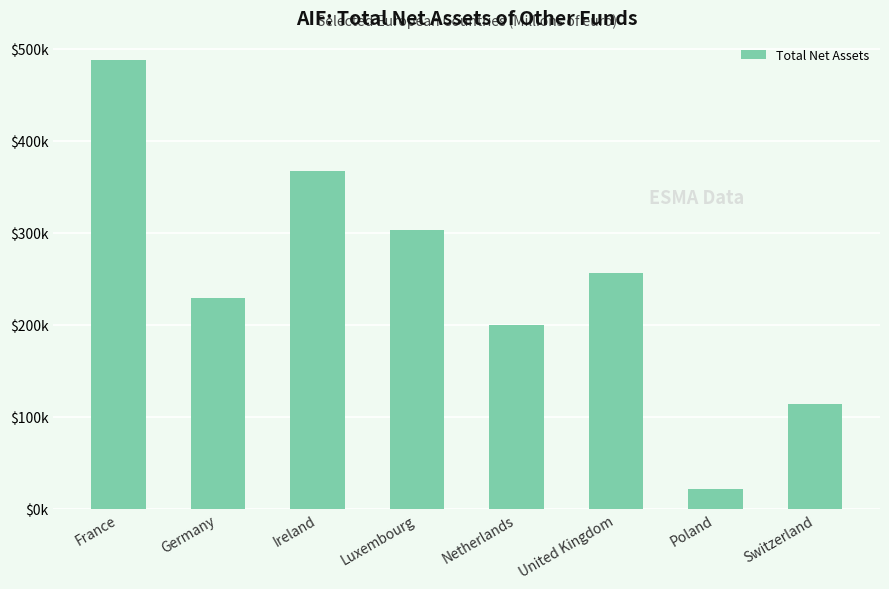

List the labels in order of value, largest first.

France, Ireland, Luxembourg, United Kingdom, Germany, Netherlands, Switzerland, Poland